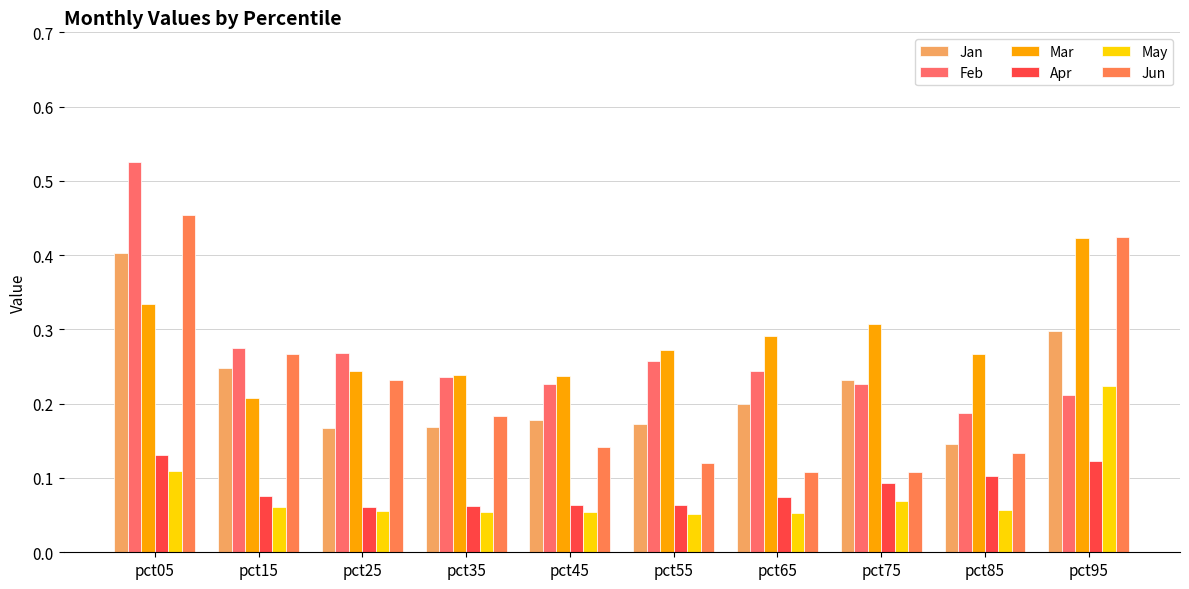

How many groups of bars are there?

10